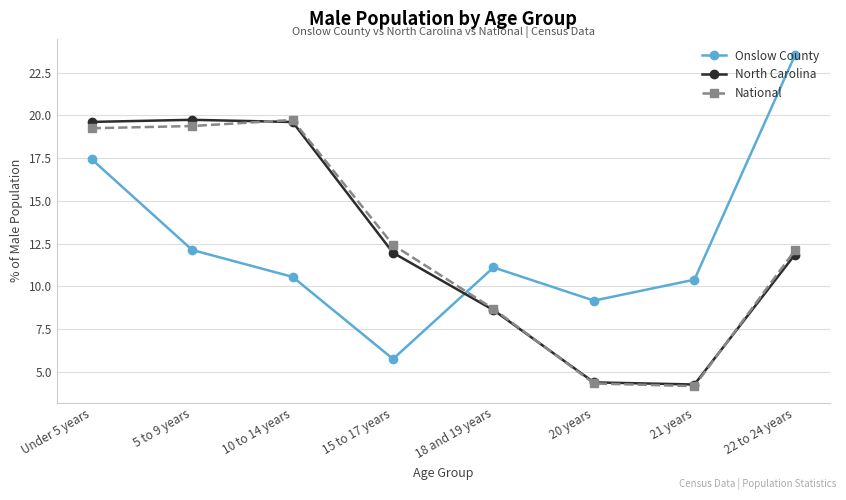

How many lines are shown in the chart?

3